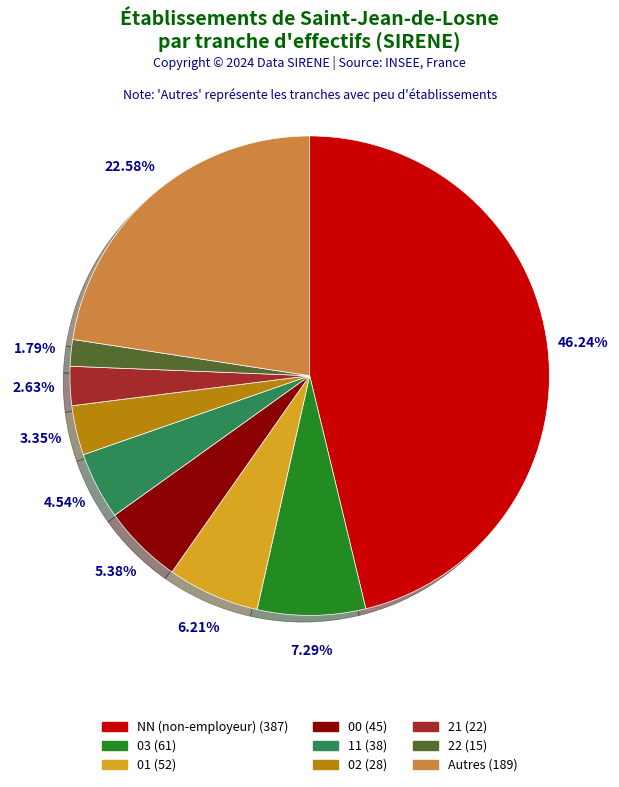

Is there any slice that represents more than half of the pie?

No